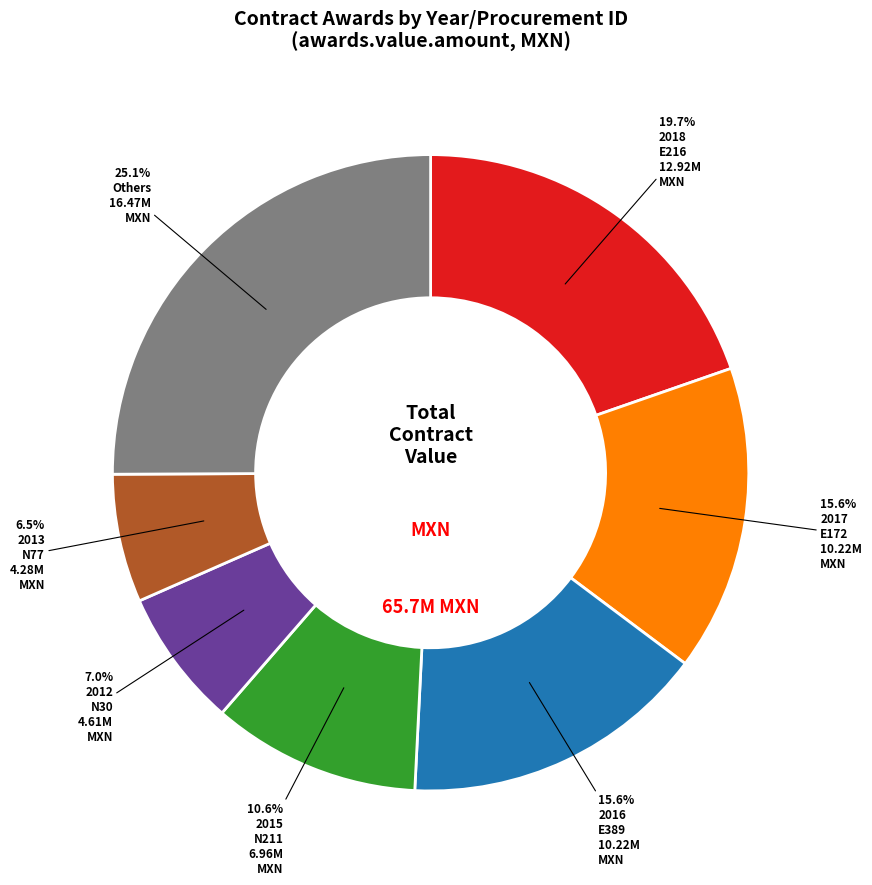

Does any single category account for the majority?

No